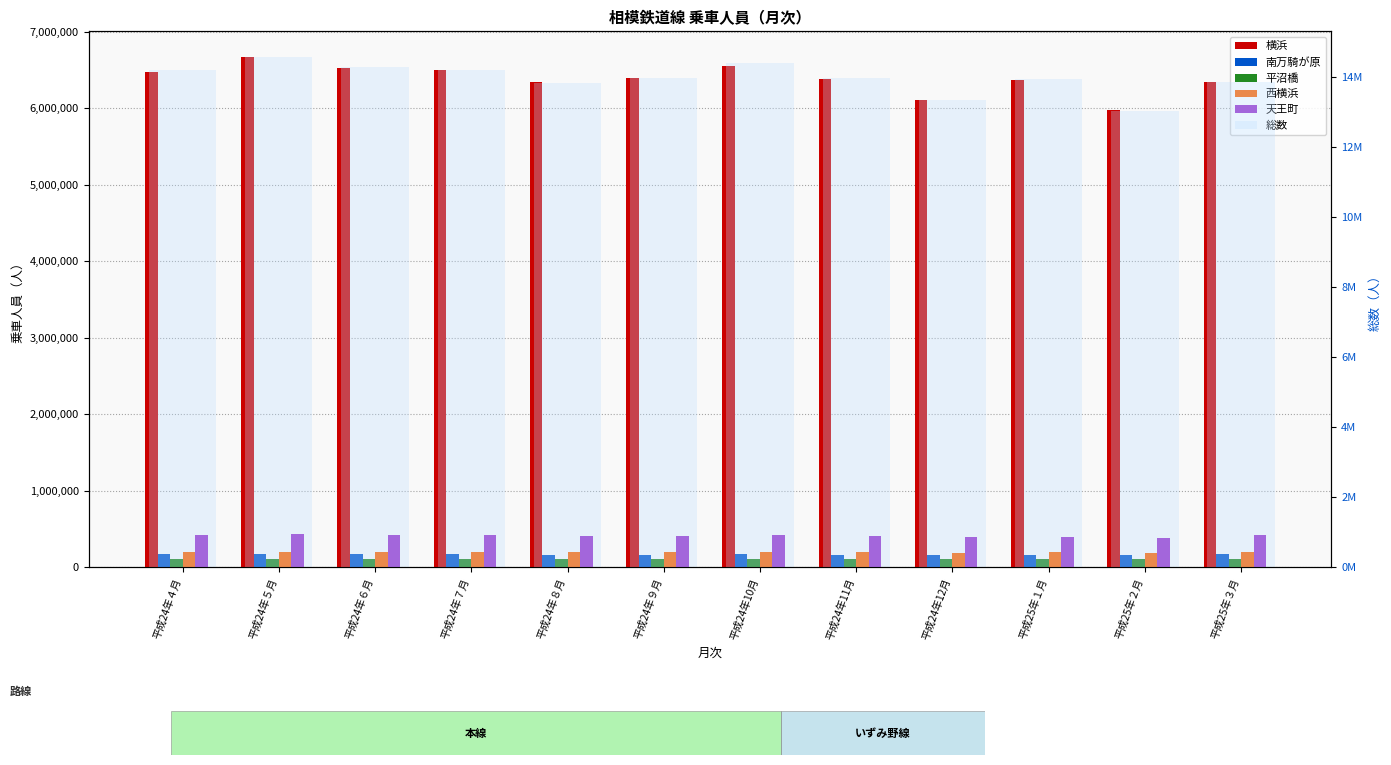

Rank the series at 平成24年８月 from lowest to highest value.

平沼橋, 南万騎が原, 西横浜, 天王町, 横浜, 総数